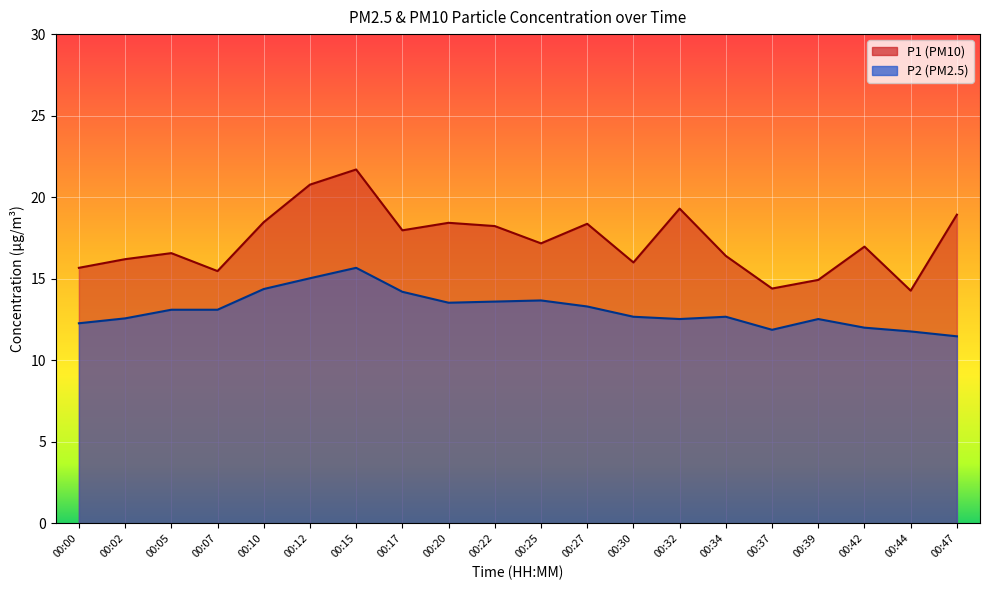

Which category has the lowest value across all series?

00:47